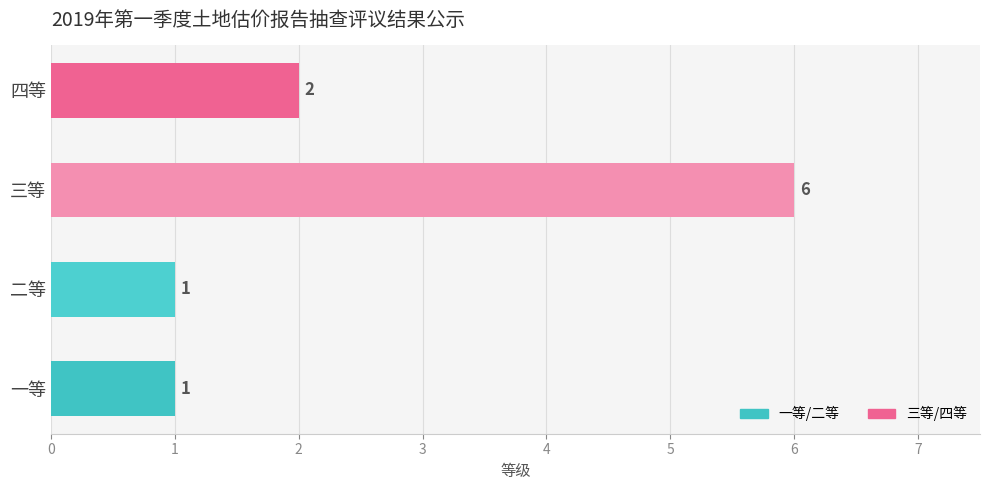

Which has a higher value, 三等 or 二等?

三等